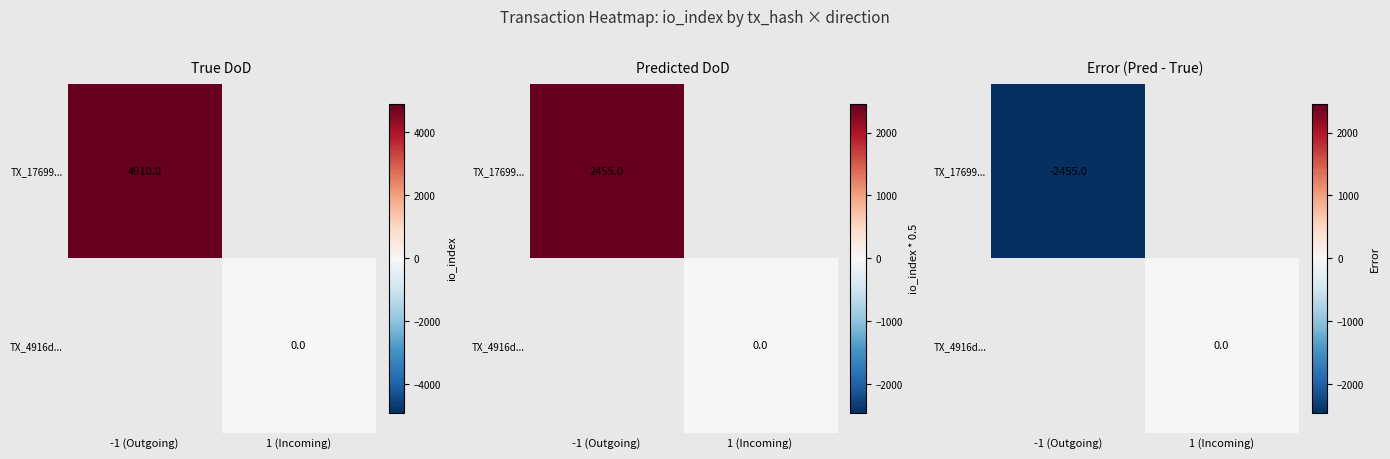

Which series has the widest spread of values?

TX_17699...